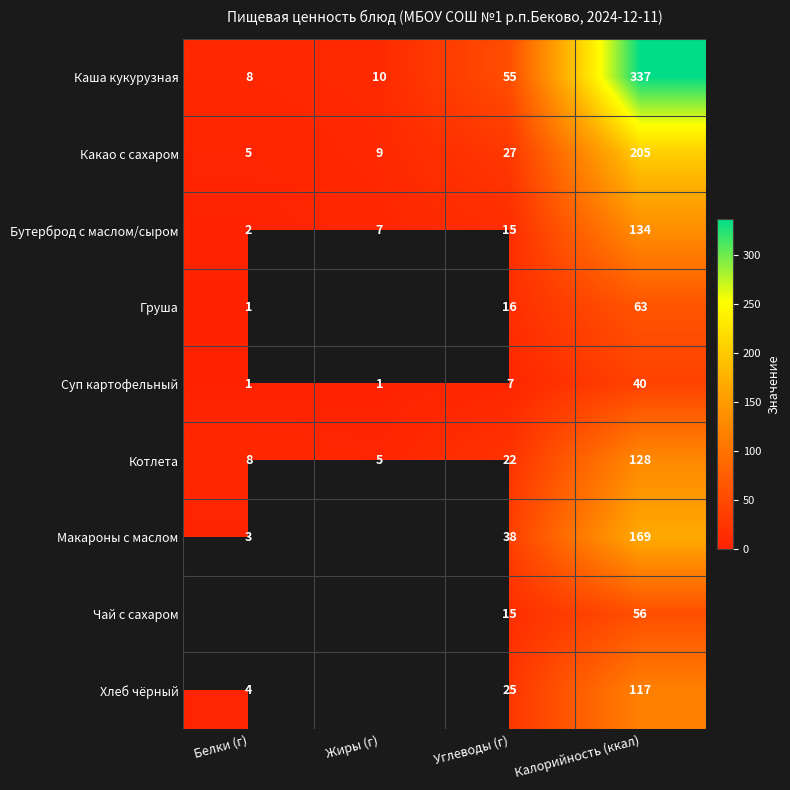

At which label is Каша кукурузная closest to 172?

Углеводы (г)